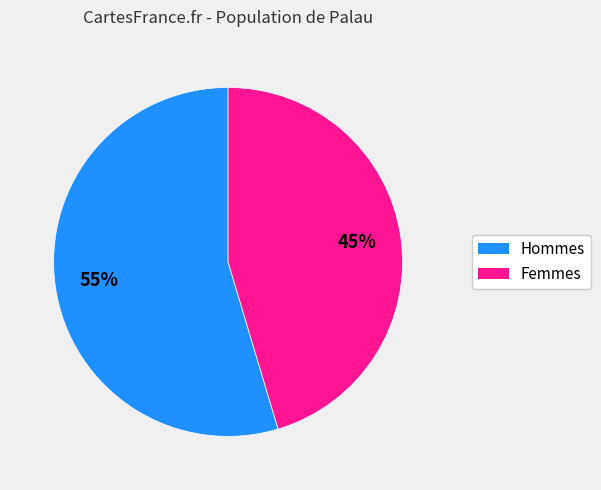

Is there a majority slice in this chart?

Yes